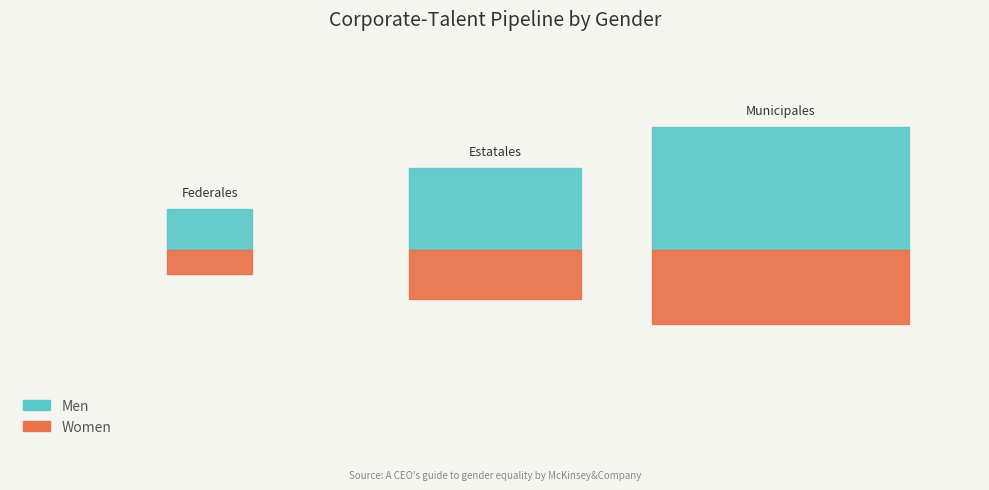

The Men series shows 3.0 at Municipales. True or false?

True